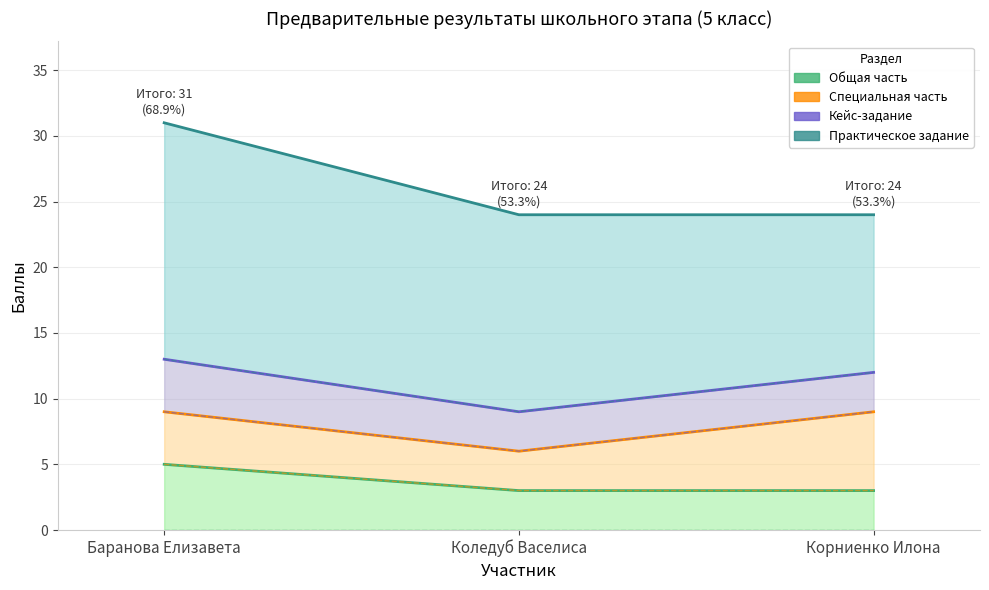

Does the chart have visible grid lines?

Yes